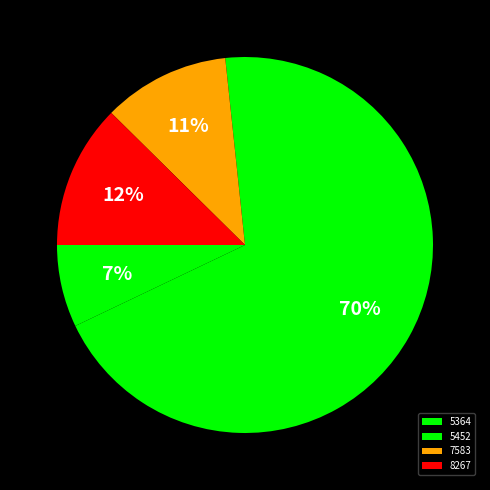

Which category has the smallest portion of the pie?

5364